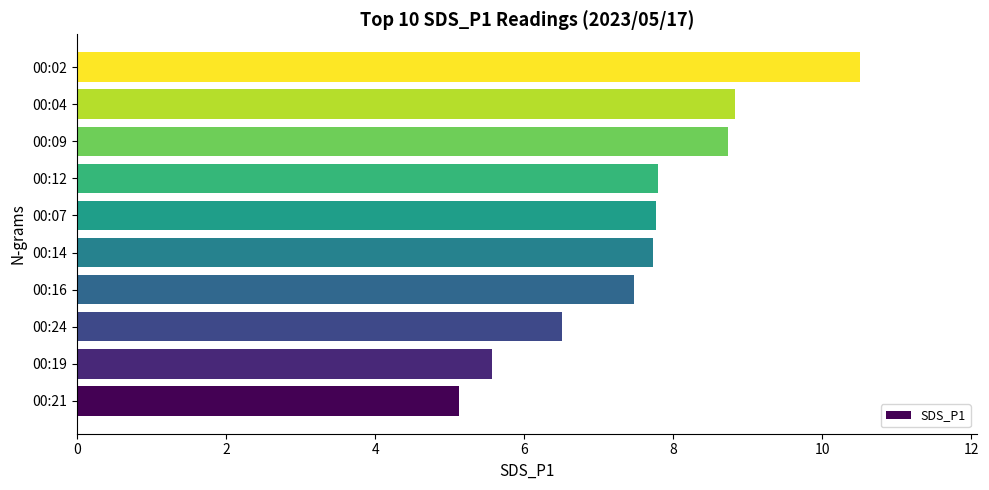

Which category has the highest value across all series?

00:02